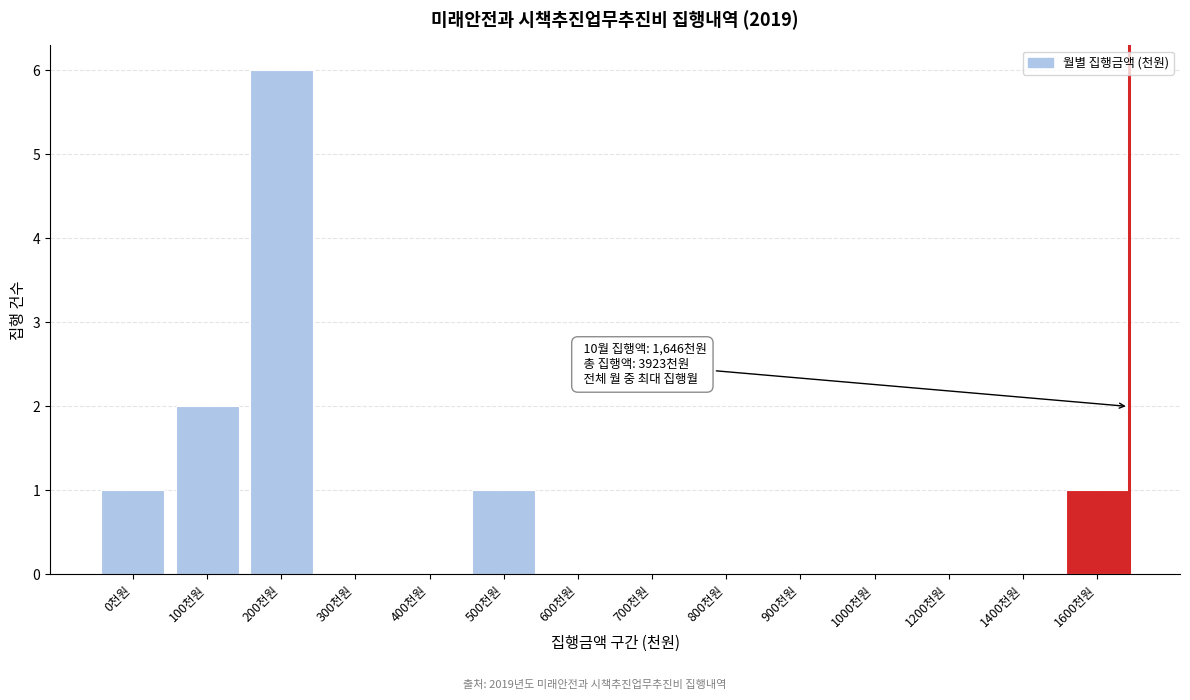

Reading left to right, transcribe all the data shown in this chart.

0천원=1	100천원=2	200천원=6	300천원=0	400천원=0	500천원=1	600천원=0	700천원=0	800천원=0	900천원=0	1000천원=0	1200천원=0	1400천원=0	1600천원=1